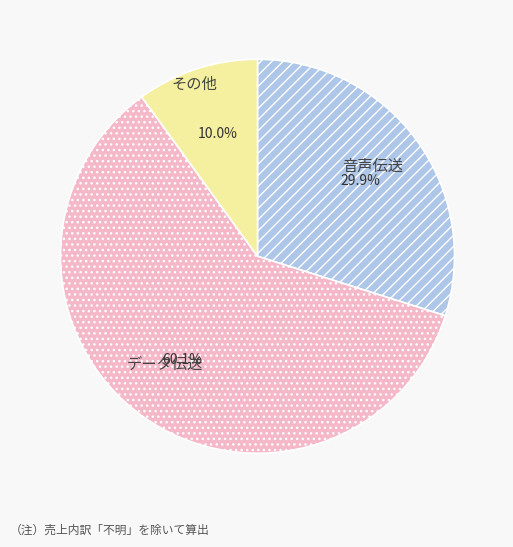

Is the sum of その他 and データ伝送 greater than half?

Yes